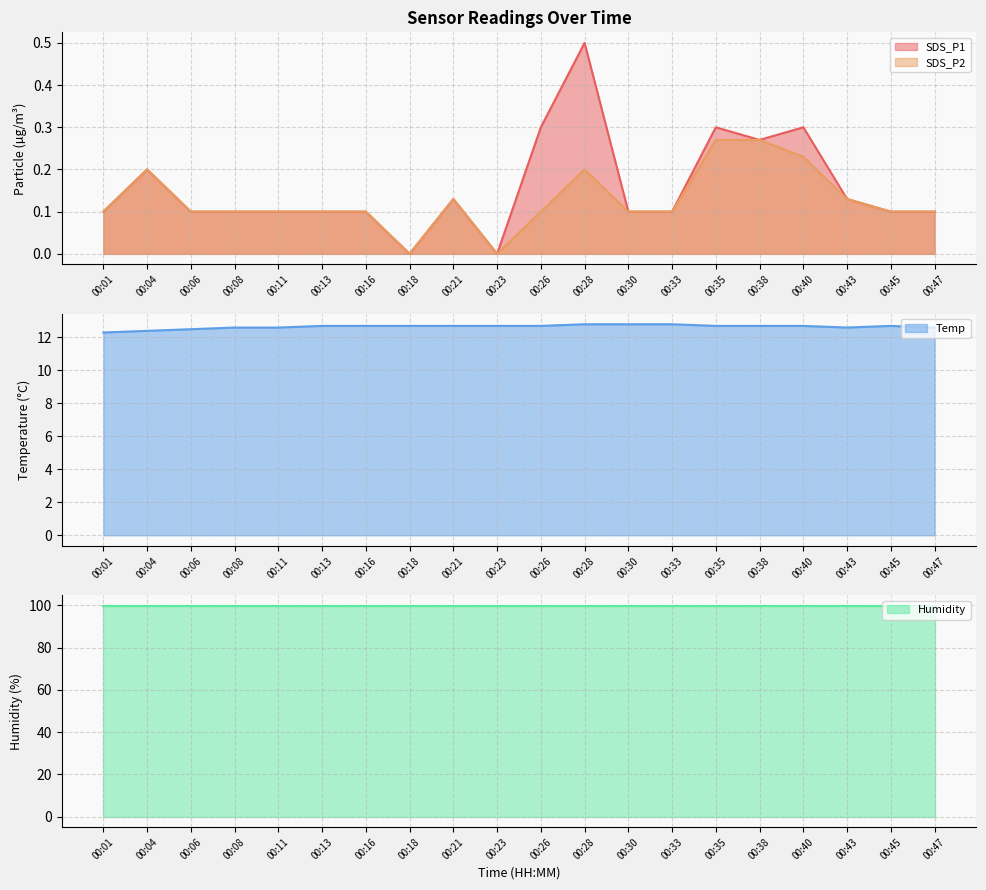

Rank the categories by SDS_P1 value from highest to lowest.

00:28, 00:26, 00:35, 00:40, 00:38, 00:04, 00:21, 00:43, 00:01, 00:06, 00:08, 00:11, 00:13, 00:16, 00:30, 00:33, 00:45, 00:47, 00:18, 00:23